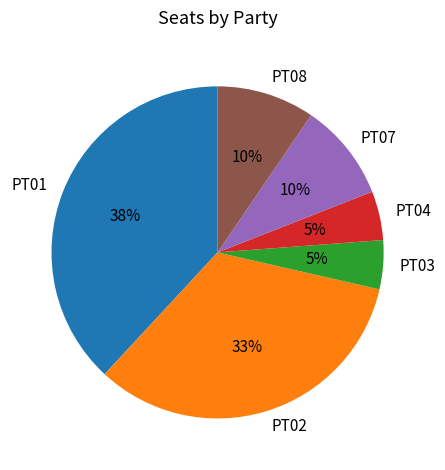

Which has a higher value, PT04 or PT02?

PT02